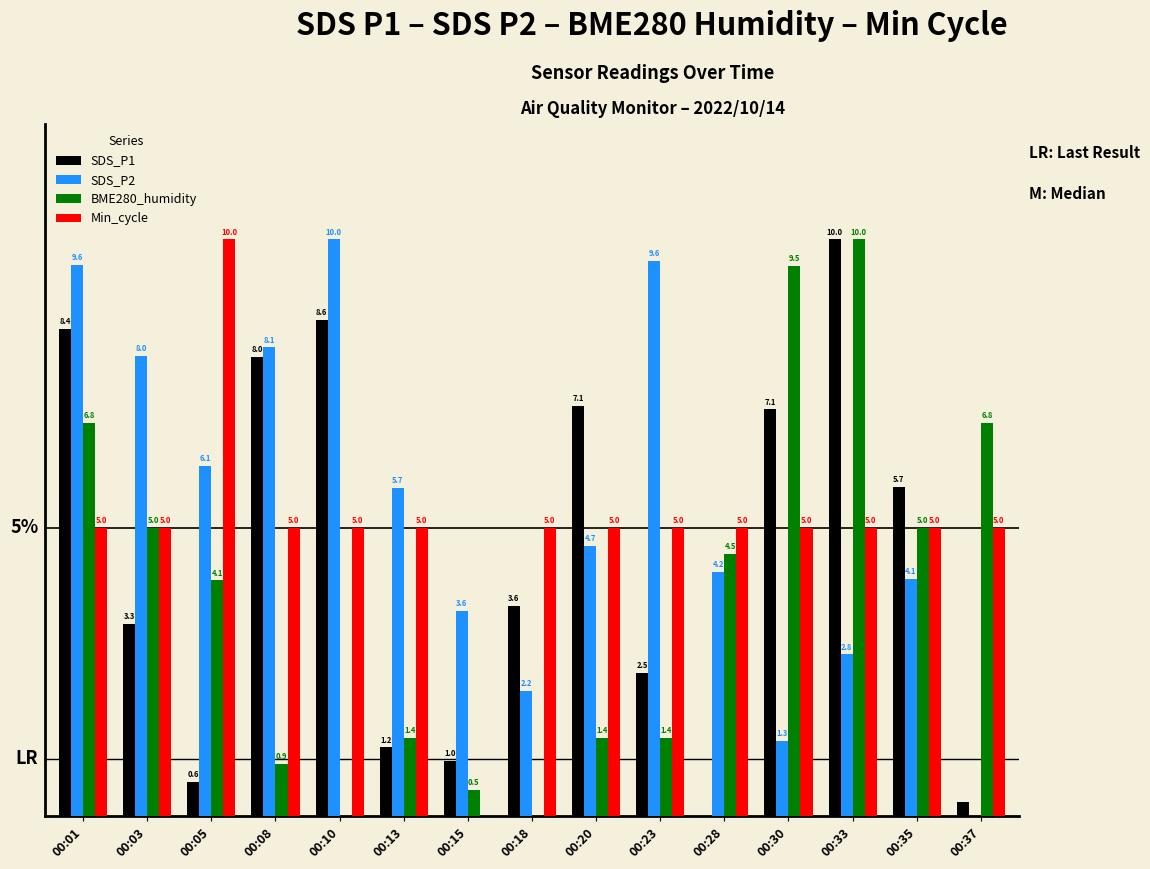

Where does the SDS_P2 series first go above 4?

00:01